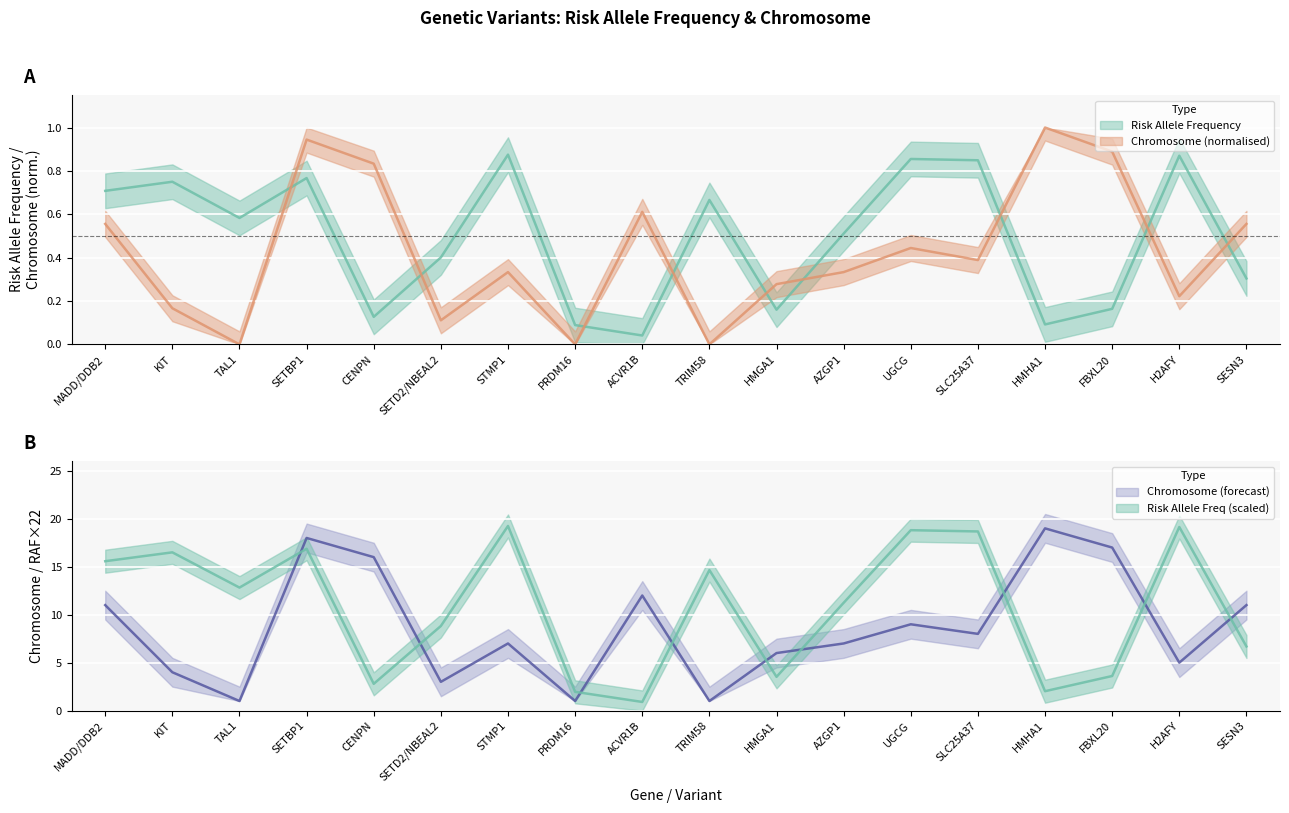

What is the label of the 14th point from the right?

CENPN